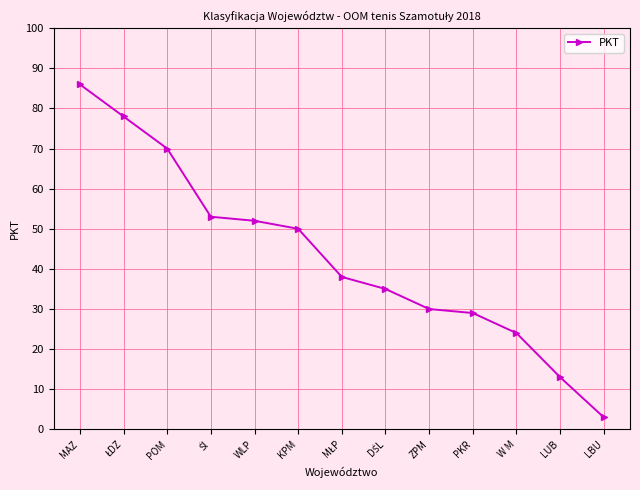

What is the label of the 8th point from the right?

KPM